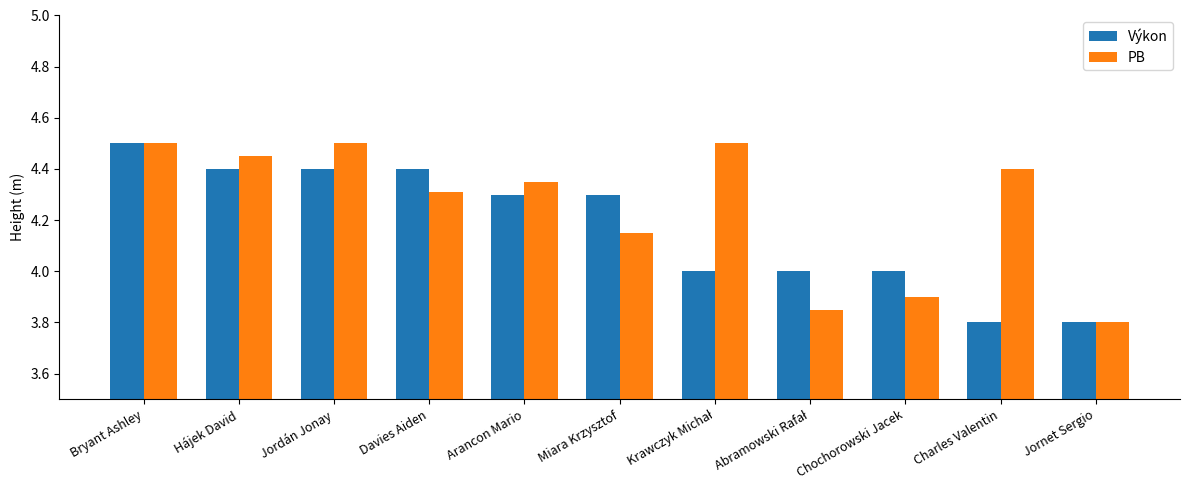

The PB series shows 3.9 at Chochorowski Jacek. True or false?

True